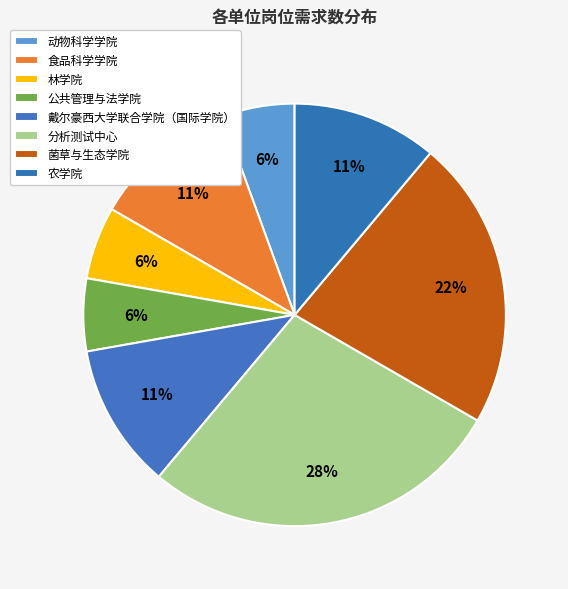

How many slices are in this pie chart?

8